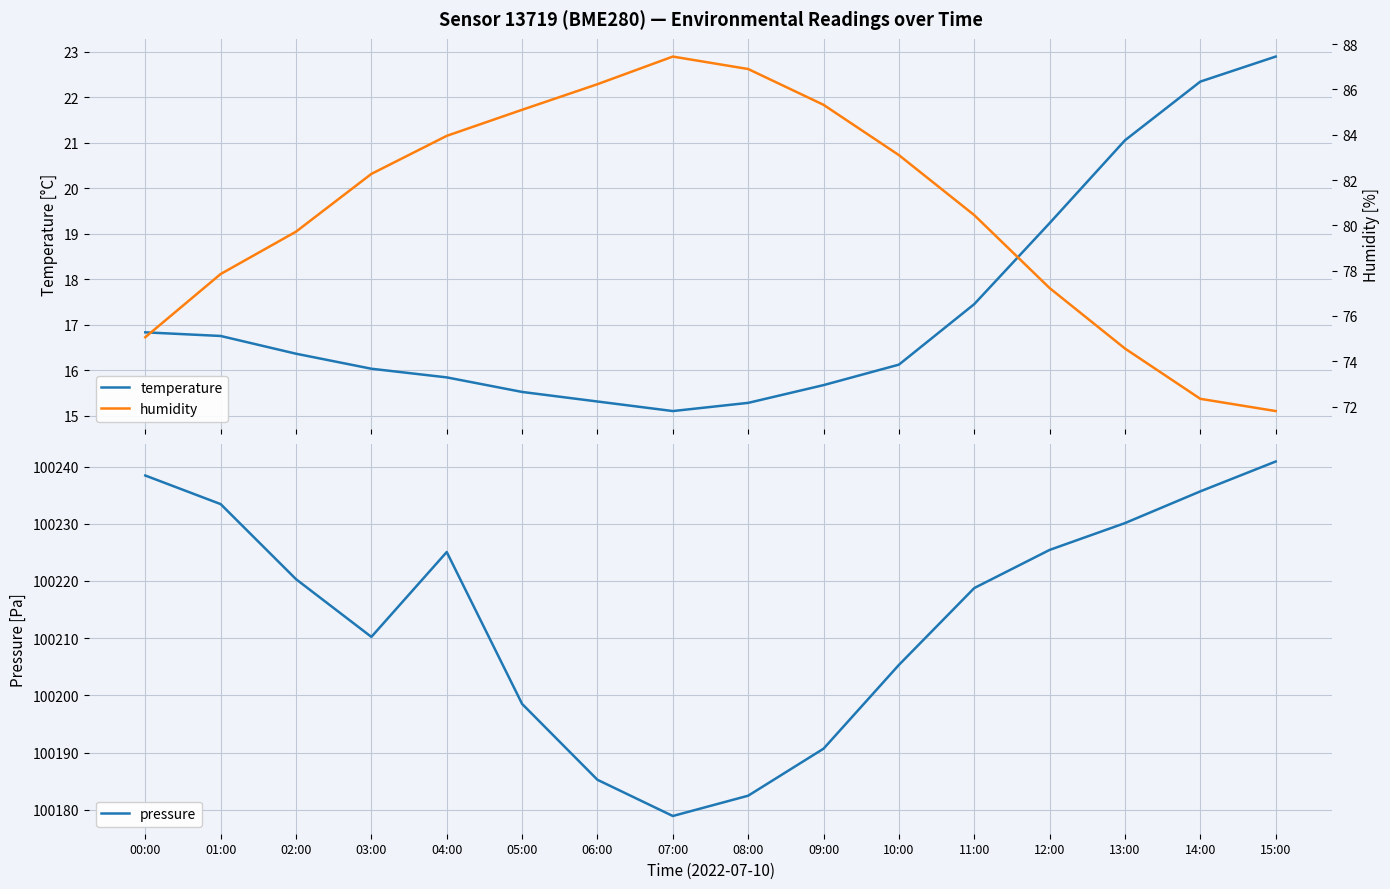

At which label does temperature reach its peak?

15:00